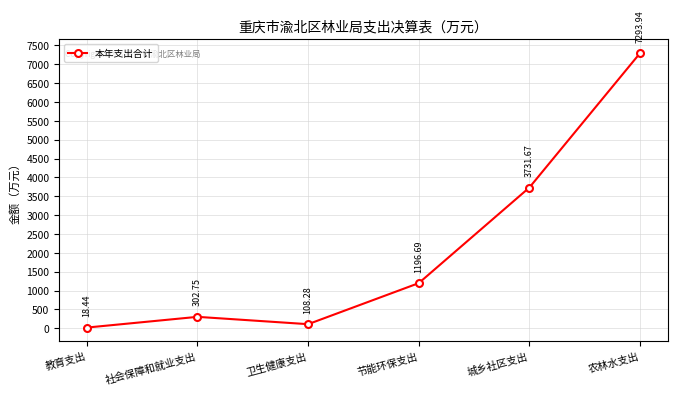

How many data points does each series have?

6